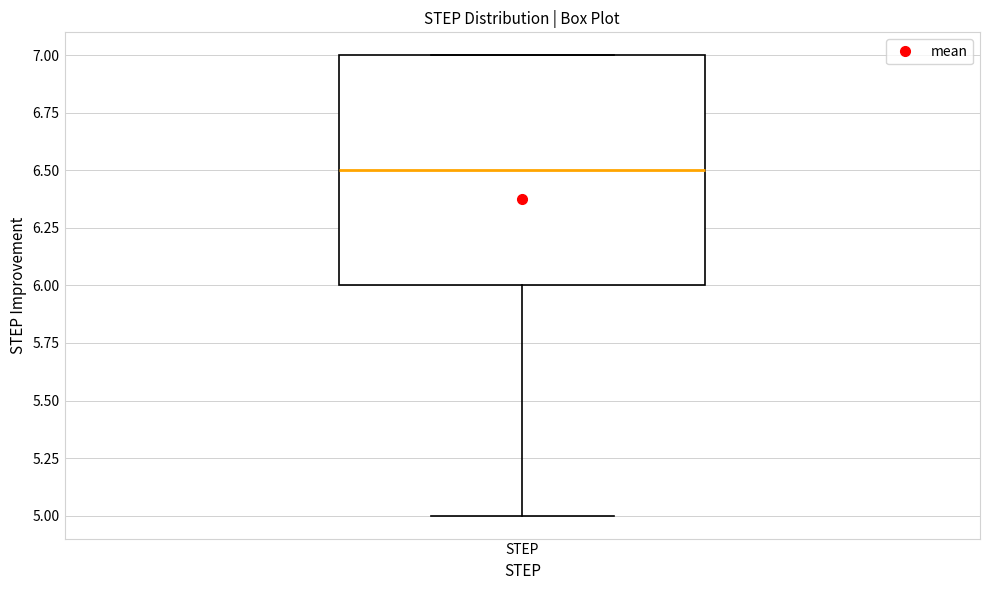

Transcribe this box plot: give where the median line is, the range the box spans, and where the two whiskers end, as read against the y-axis. The values are not printed on the chart, so give them approximately, as read against the axis.

median 6.5, box 6.0 to 7.0, whiskers 5.0 to 7.0